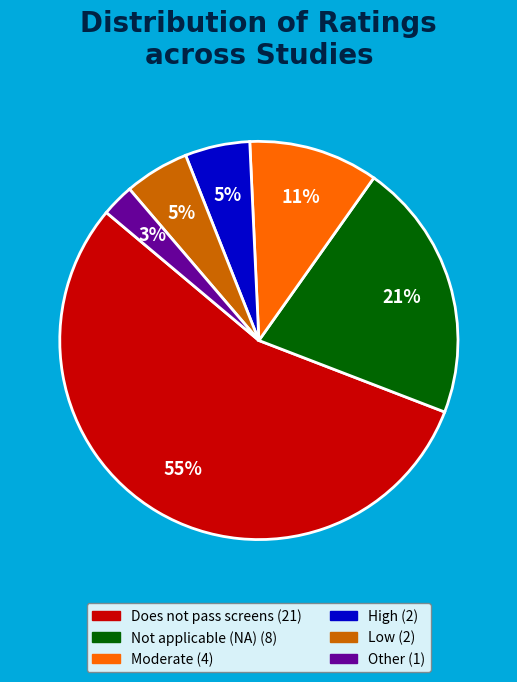

Is it true that Low is 1% of the pie?

False